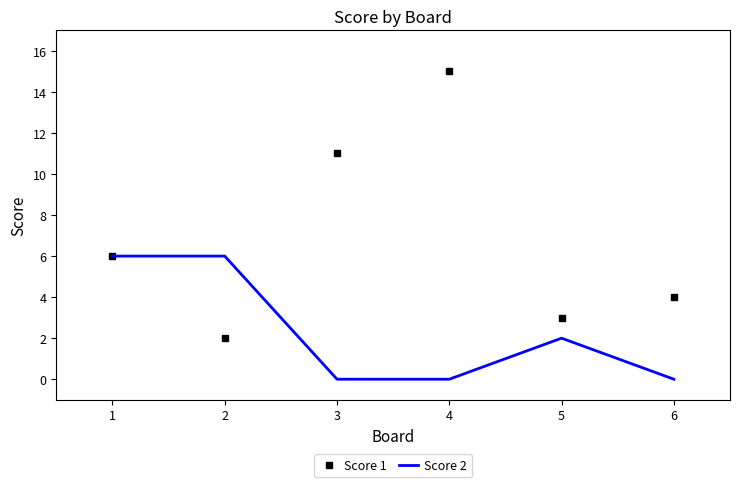

At which category is the sum across all series the highest?

4